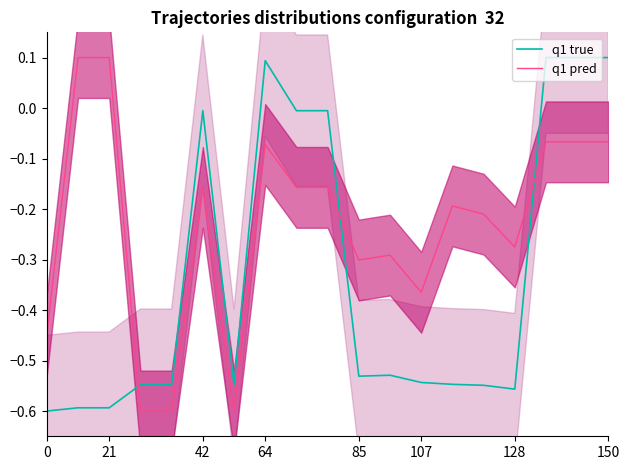

Is it true that q1 true equals -0.0 at 42?

True